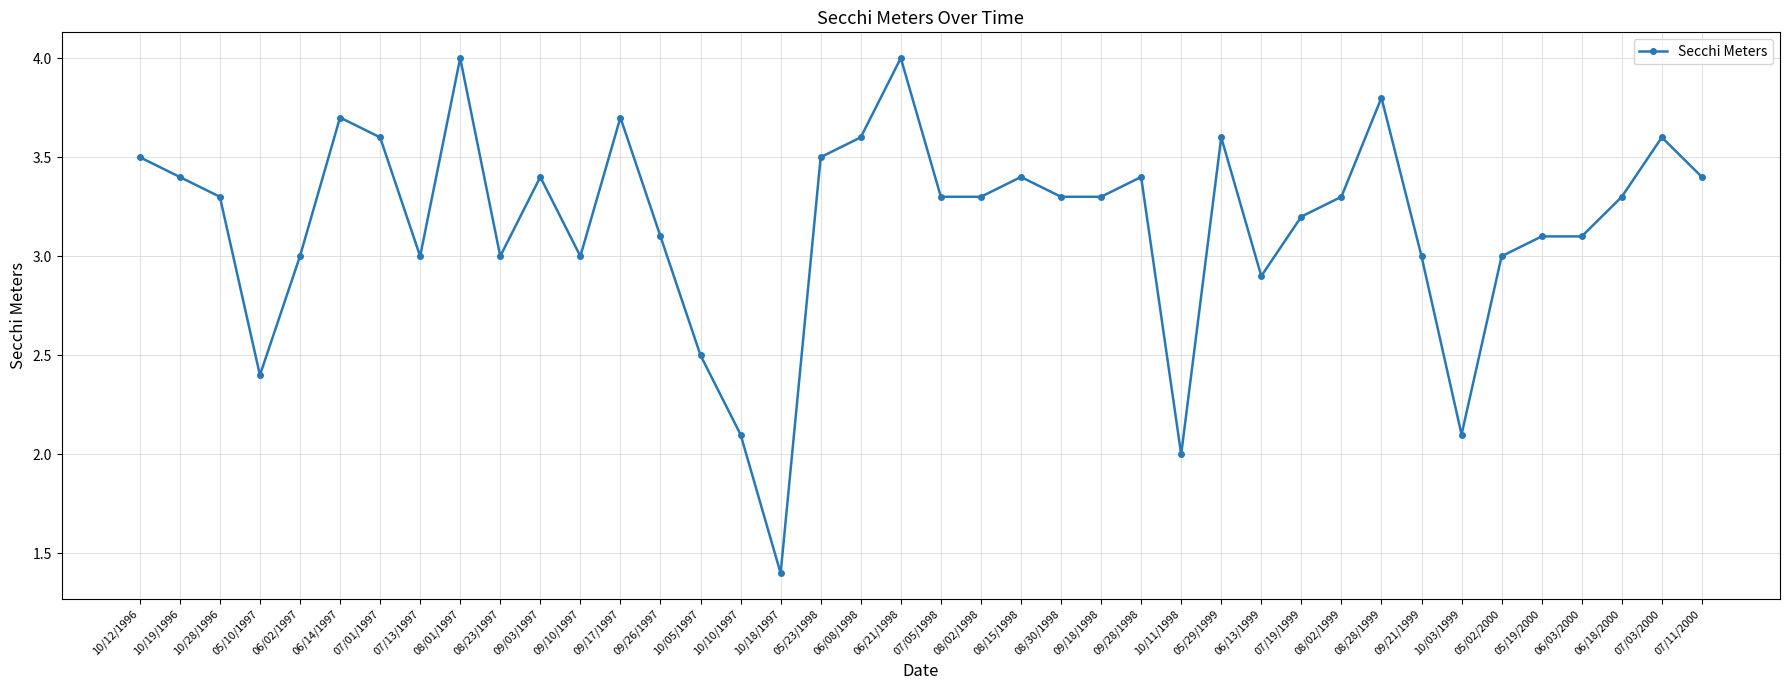

What is the maximum value shown in the chart?

4.0